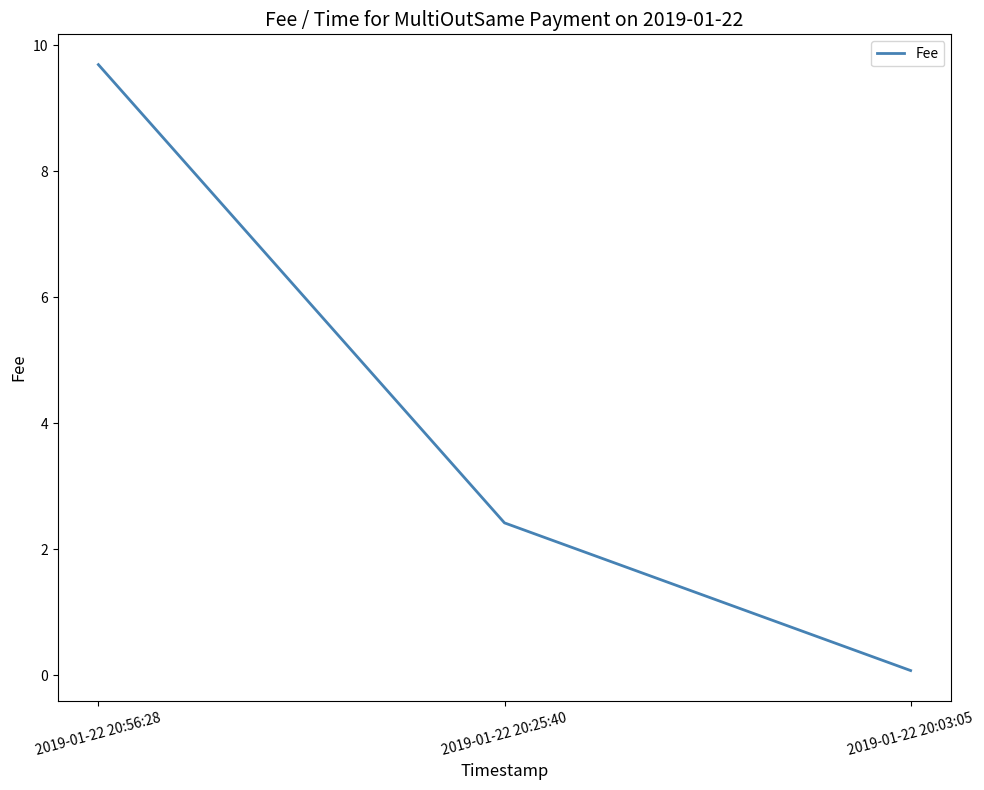

How many lines are shown in the chart?

1